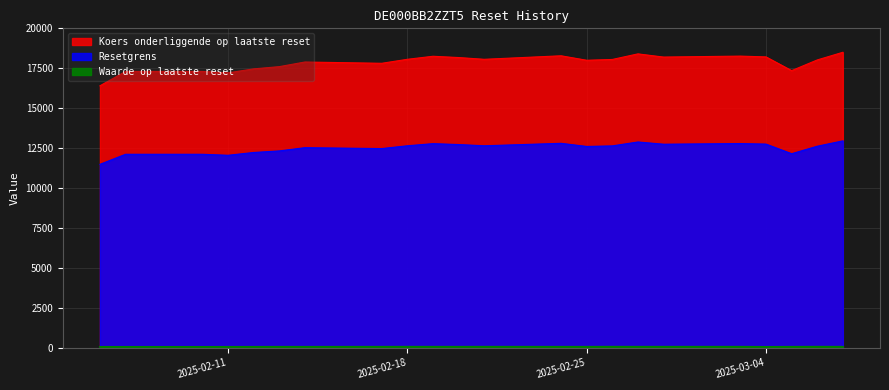

Reading left to right, list all the values displayed in this chart.

Waarde op laatste reset: 49.0	49.0	48.1	50.2	51.4	53.9	53.1	55.3	57.0	56.2	55.1	57.1	54.4	54.8	58.0	56.1	56.6	56.0	48.0	53.6	57.8	55.8
Resetgrens: 16400.0	17300.0	17300.0	17210.0	17460.0	17600.0	17890.0	17810.0	18060.0	18250.0	18170.0	18060.0	18280.0	18000.0	18050.0	18400.0	18200.0	18260.0	18210.0	17350.0	18020.0	18500.0
Koers onderliggende op laatste reset: 11480.0	12110.0	12110.0	12047.0	12222.0	12320.0	12523.0	12467.0	12642.0	12775.0	12719.0	12642.0	12796.0	12600.0	12635.0	12880.0	12740.0	12782.0	12747.0	12145.0	12614.0	12950.0